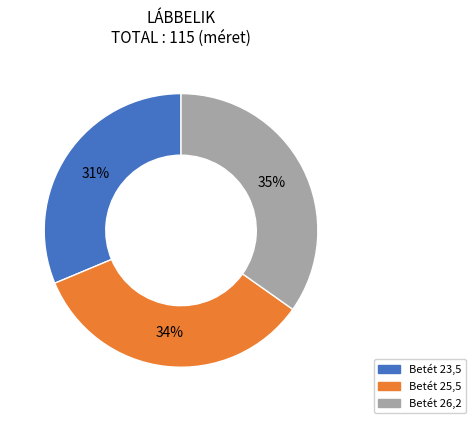

To the nearest percent, what is the average slice percentage?

33%